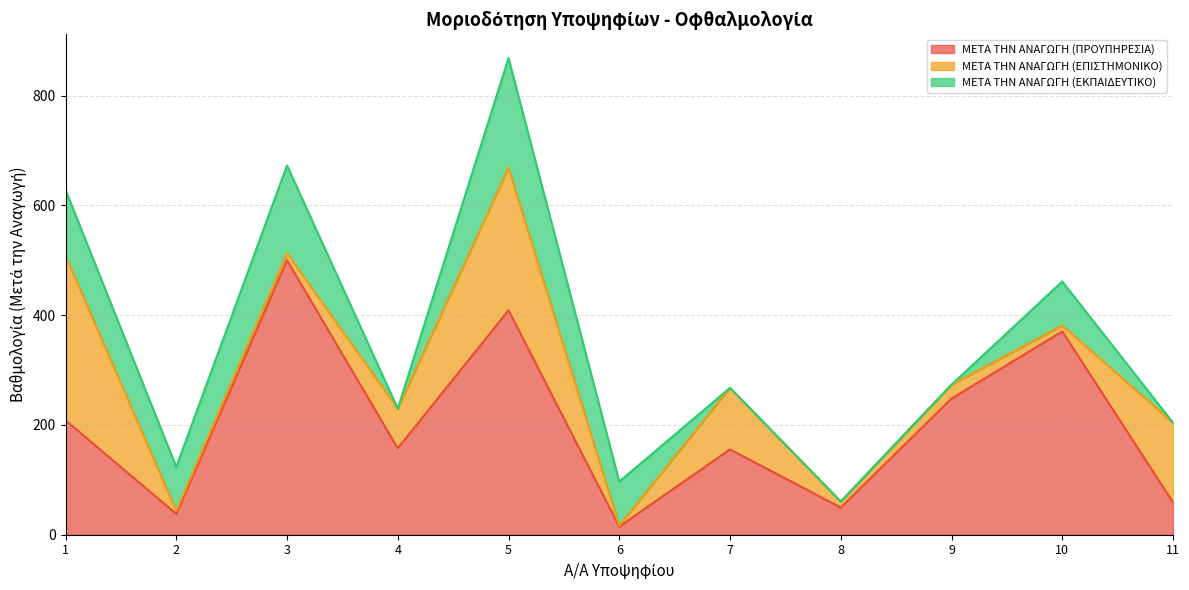

True or false: ΜΕΤΑ ΤΗΝ ΑΝΑΓΩΓΗ (ΕΚΠΑΙΔΕΥΤΙΚΟ) and ΜΕΤΑ ΤΗΝ ΑΝΑΓΩΓΗ (ΠΡΟΥΠΗΡΕΣΙΑ) intersect in this chart.

True